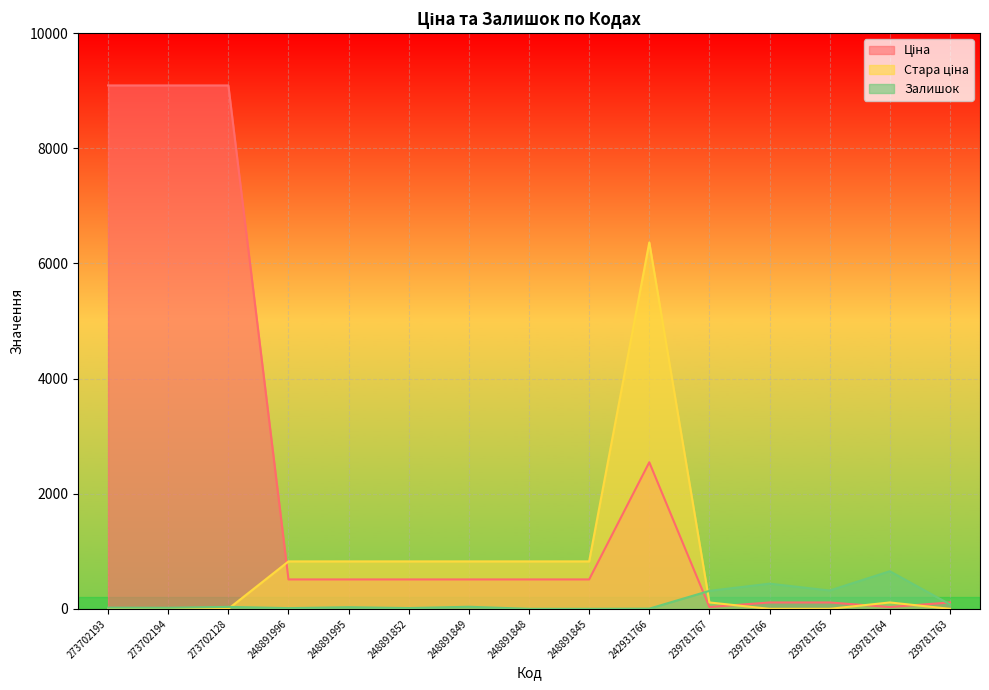

What is the difference between the highest and lowest values at 242931766?

6361.4